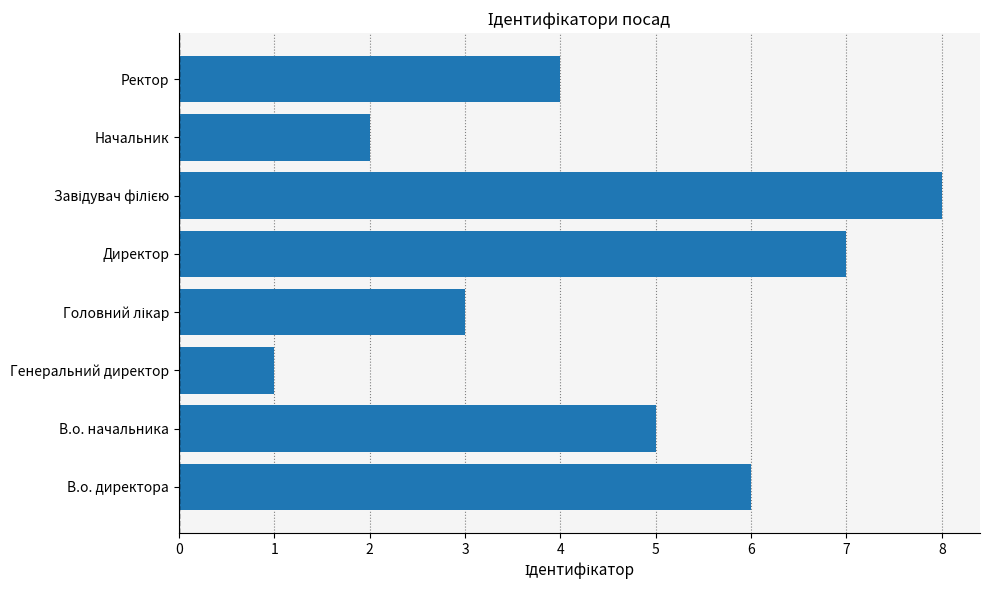

What is the maximum value shown in the chart?

8